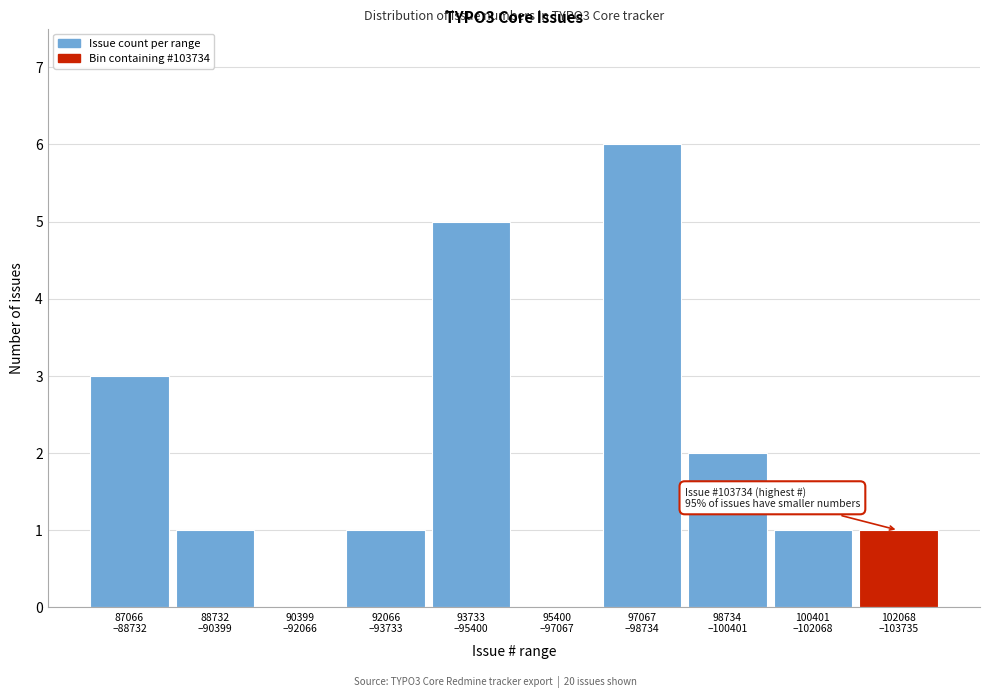

What is the sum of all values?

20